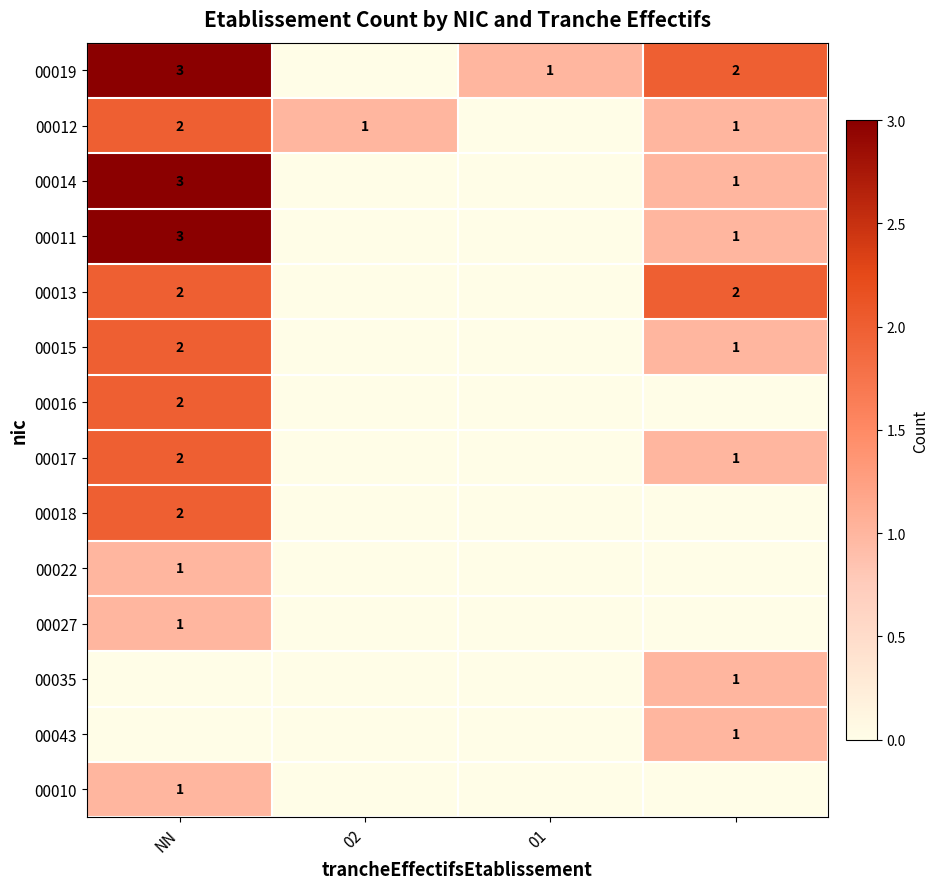

True or false: 00012 has a value of 1 at 02.

True